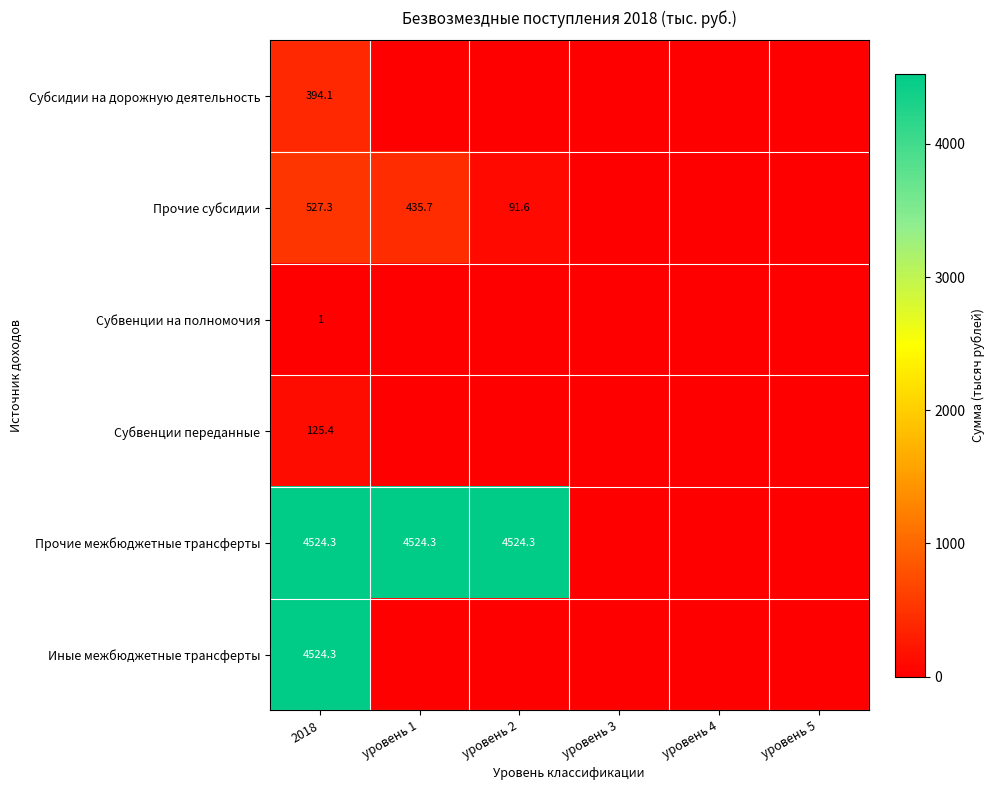

What is the spread (max minus min) of values at уровень 1?

4524.3